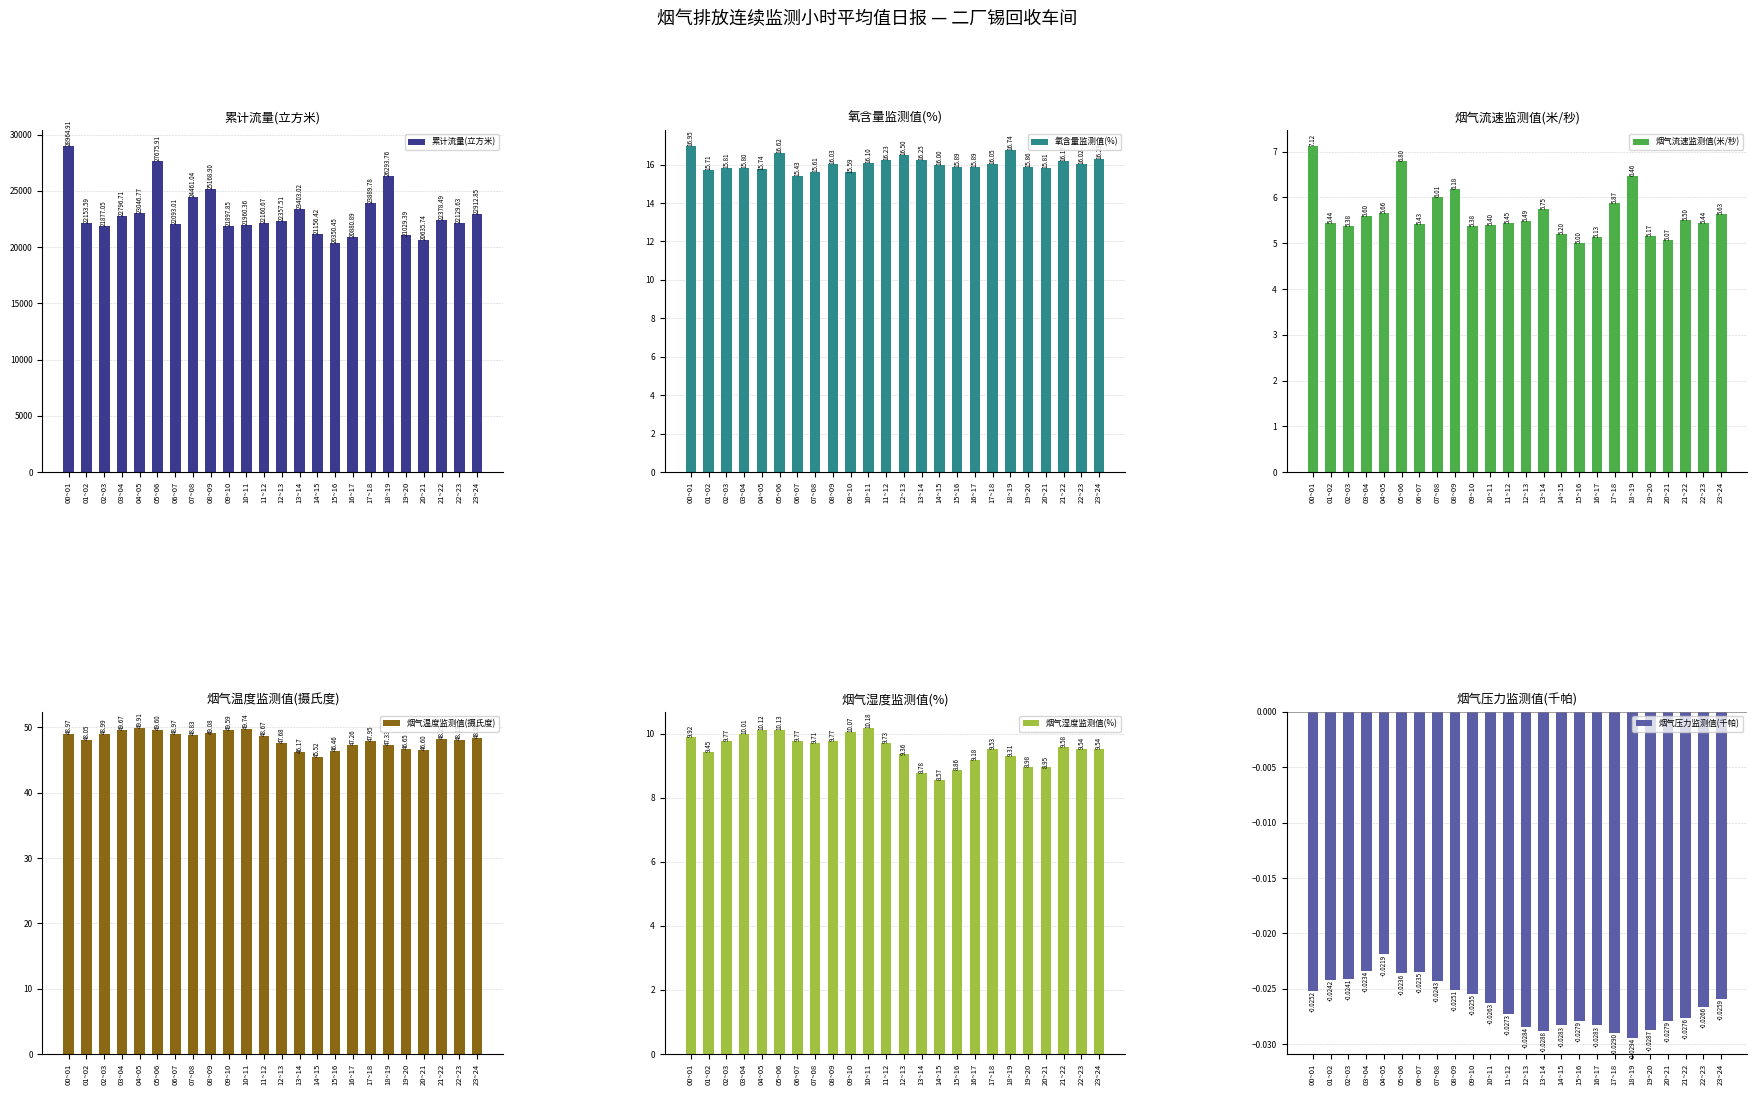

Reading right to left, transcribe all the data shown in this chart.

累计流量(立方米): 23~24=22912.9	22~23=22129.6	21~22=22378.5	20~21=20635.7	19~20=21029.4	18~19=26293.8	17~18=23889.8	16~17=20880.9	15~16=20350.4	14~15=21156.4	13~14=23403.0	12~13=22357.5	11~12=22160.7	10~11=21960.4	09~10=21897.9	08~09=25168.9	07~08=24461.0	06~07=22093.0	05~06=27675.9	04~05=23046.8	03~04=22796.7	02~03=21877.0	01~02=22153.6	00~01=28964.9
氧含量监测值(%): 23~24=16.3	22~23=16.0	21~22=16.2	20~21=15.8	19~20=15.9	18~19=16.7	17~18=16.0	16~17=15.9	15~16=15.9	14~15=16.0	13~14=16.2	12~13=16.5	11~12=16.2	10~11=16.1	09~10=15.6	08~09=16.0	07~08=15.6	06~07=15.4	05~06=16.6	04~05=15.7	03~04=15.8	02~03=15.8	01~02=15.7	00~01=17.0
烟气流速监测值(米/秒): 23~24=5.6	22~23=5.4	21~22=5.5	20~21=5.1	19~20=5.2	18~19=6.5	17~18=5.9	16~17=5.1	15~16=5.0	14~15=5.2	13~14=5.8	12~13=5.5	11~12=5.4	10~11=5.4	09~10=5.4	08~09=6.2	07~08=6.0	06~07=5.4	05~06=6.8	04~05=5.7	03~04=5.6	02~03=5.4	01~02=5.4	00~01=7.1
烟气温度监测值(摄氏度): 23~24=48.4	22~23=48.1	21~22=48.3	20~21=46.6	19~20=46.6	18~19=47.3	17~18=47.9	16~17=47.3	15~16=46.5	14~15=45.5	13~14=46.2	12~13=47.7	11~12=48.7	10~11=49.7	09~10=49.6	08~09=49.1	07~08=48.8	06~07=49.0	05~06=49.6	04~05=49.9	03~04=49.7	02~03=49.0	01~02=48.0	00~01=49.0
烟气湿度监测值(%): 23~24=9.5	22~23=9.5	21~22=9.6	20~21=9.0	19~20=9.0	18~19=9.3	17~18=9.5	16~17=9.2	15~16=8.9	14~15=8.6	13~14=8.8	12~13=9.4	11~12=9.7	10~11=10.2	09~10=10.1	08~09=9.8	07~08=9.7	06~07=9.8	05~06=10.1	04~05=10.1	03~04=10.0	02~03=9.8	01~02=9.4	00~01=9.9
烟气压力监测值(千帕): 23~24=-0.0	22~23=-0.0	21~22=-0.0	20~21=-0.0	19~20=-0.0	18~19=-0.0	17~18=-0.0	16~17=-0.0	15~16=-0.0	14~15=-0.0	13~14=-0.0	12~13=-0.0	11~12=-0.0	10~11=-0.0	09~10=-0.0	08~09=-0.0	07~08=-0.0	06~07=-0.0	05~06=-0.0	04~05=-0.0	03~04=-0.0	02~03=-0.0	01~02=-0.0	00~01=-0.0